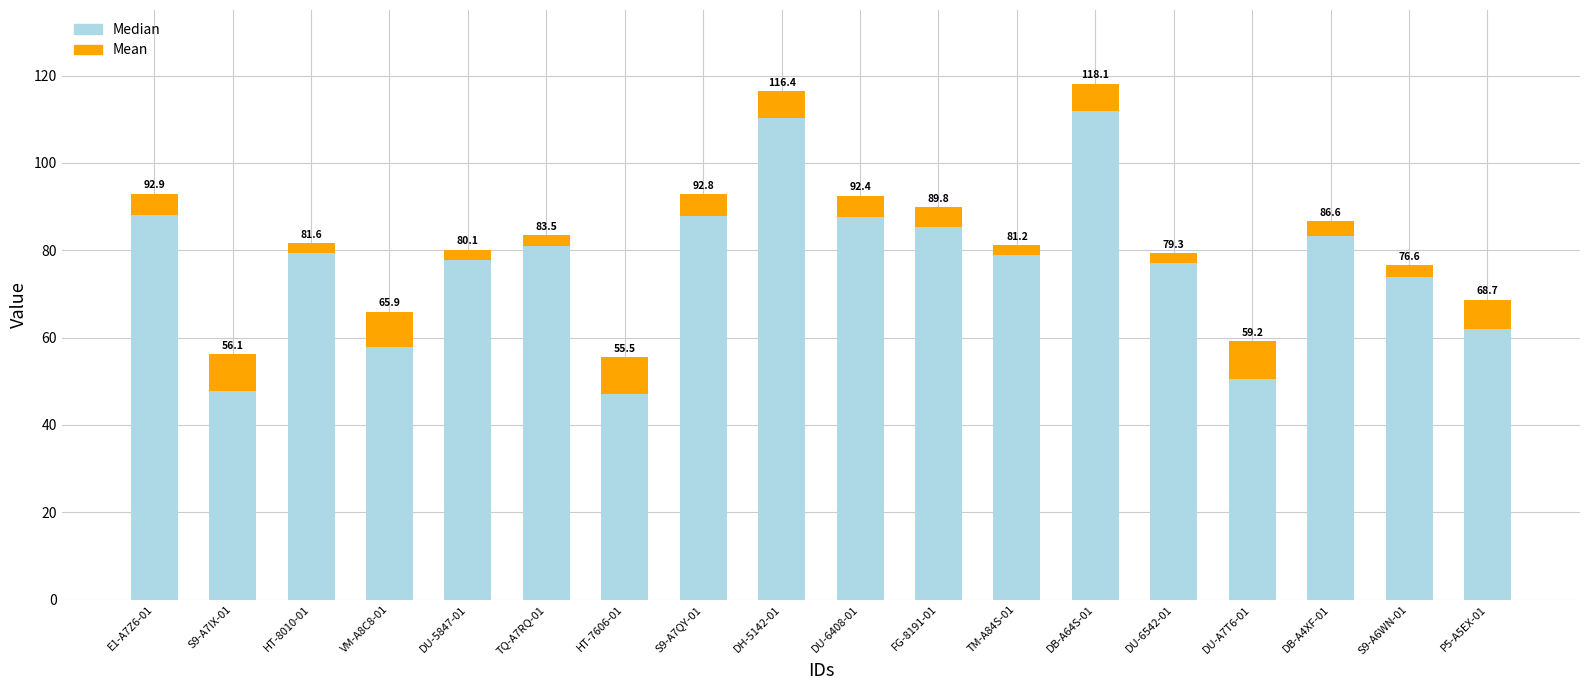

What position from the right is VM-A8C8-01?

15